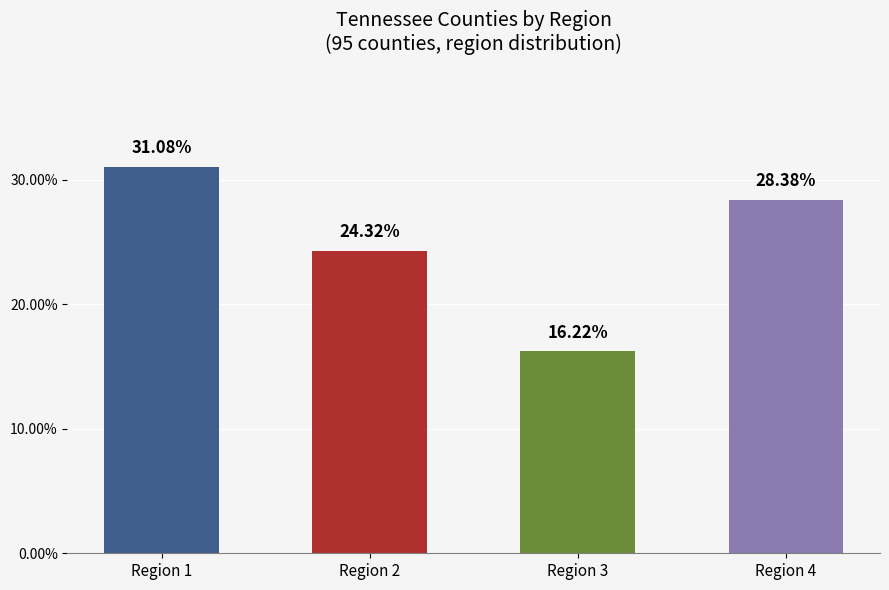

Rank the categories by value from highest to lowest.

Region 1, Region 4, Region 2, Region 3